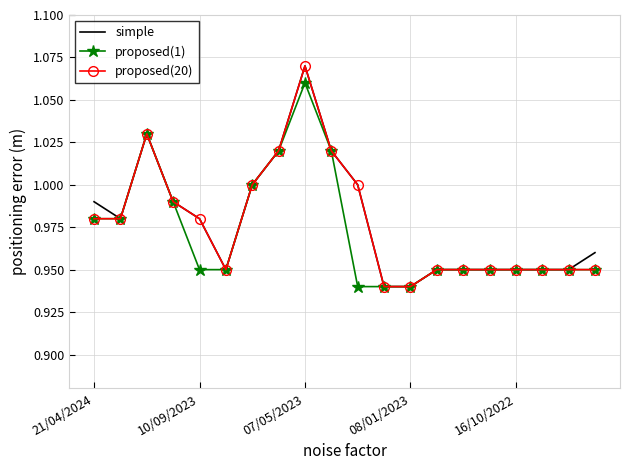

At which category is the sum across all series the highest?

07/05/2023